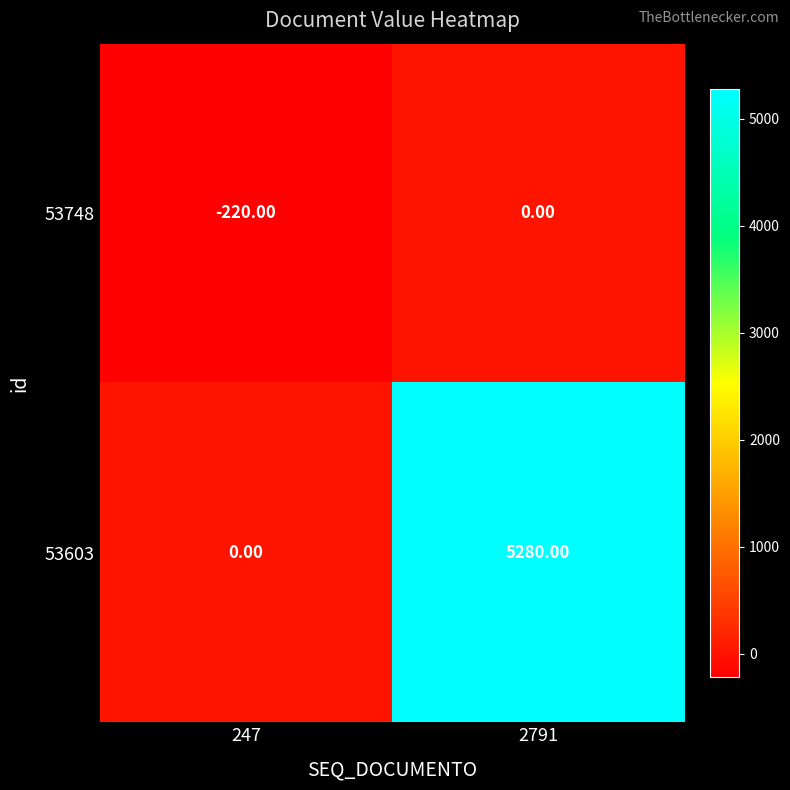

Rank the series by their maximum value, from lowest to highest.

53748, 53603